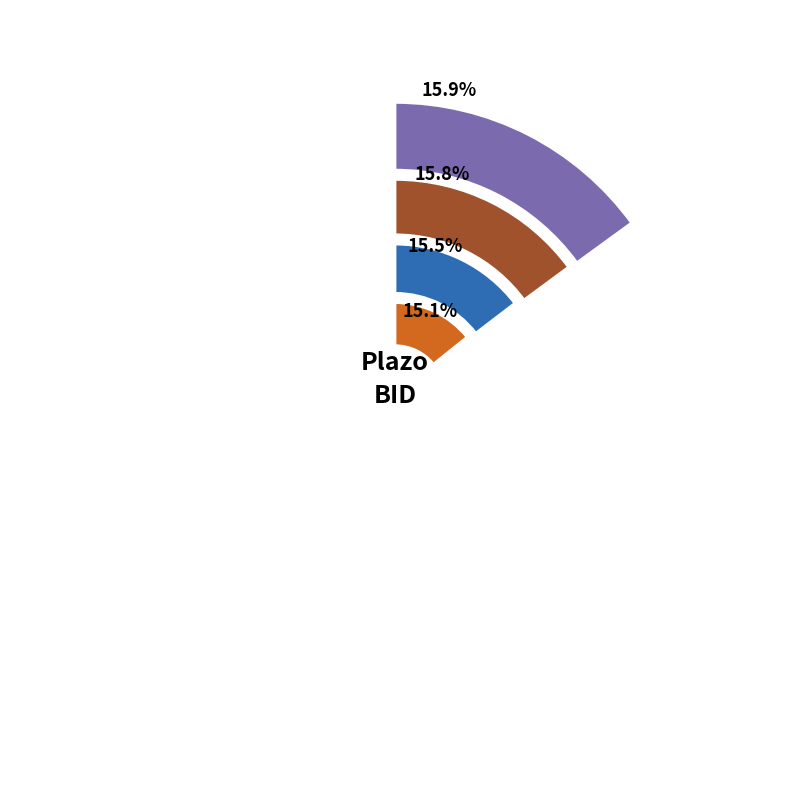

Approximately how many times larger is the value at 3640D compared to 2548D?

1.0